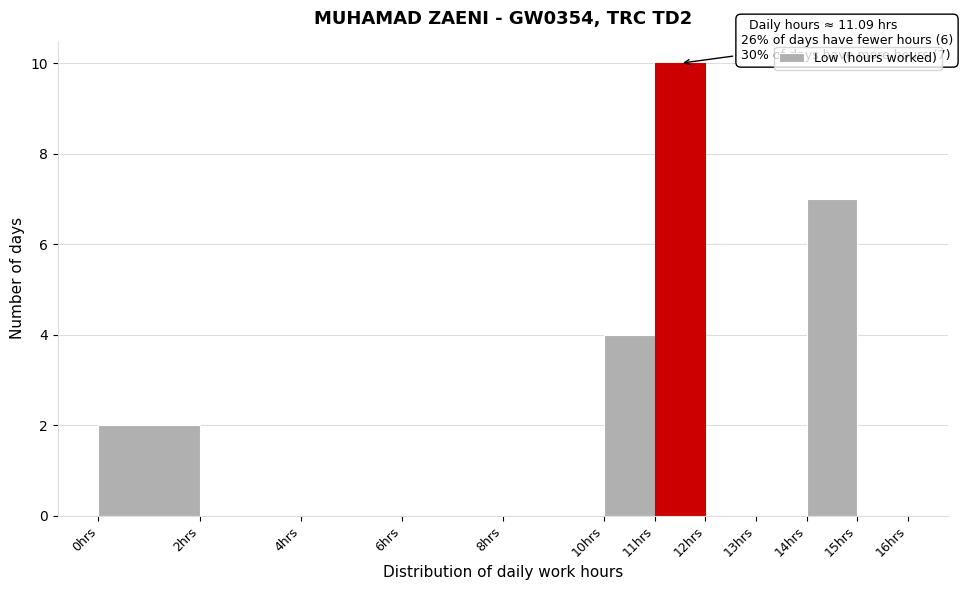

Over which range of the x-axis is the bar tallest?

11 to 12